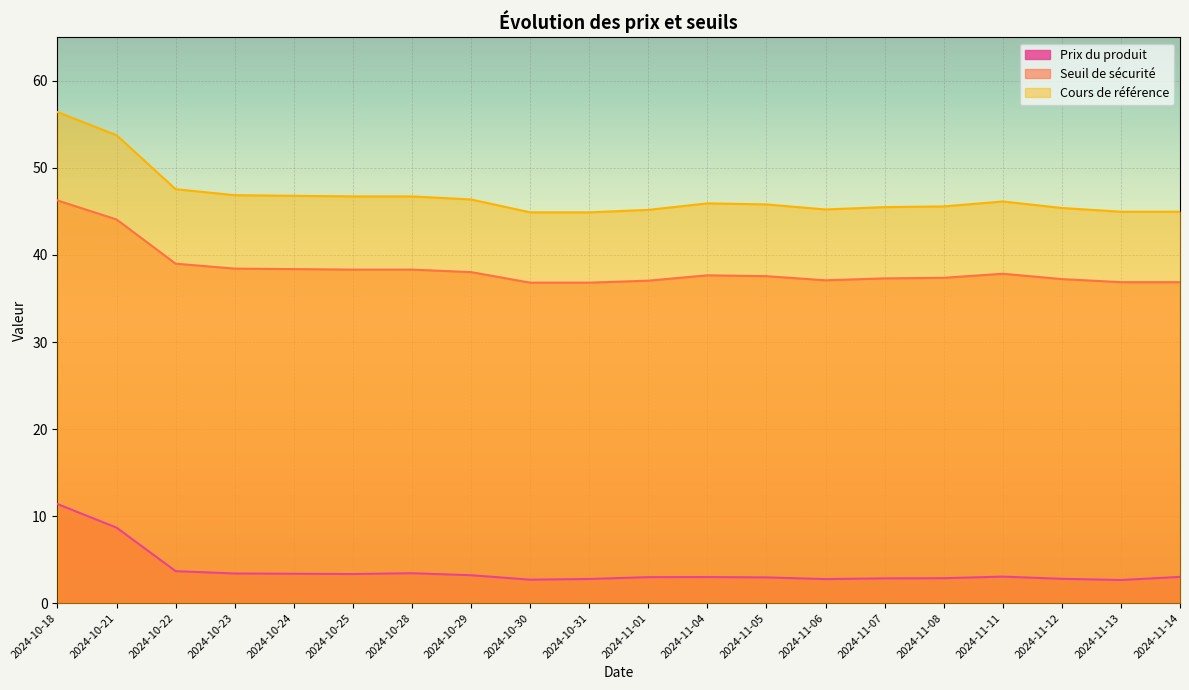

True or false: Cours de référence and Prix du produit intersect in this chart.

False